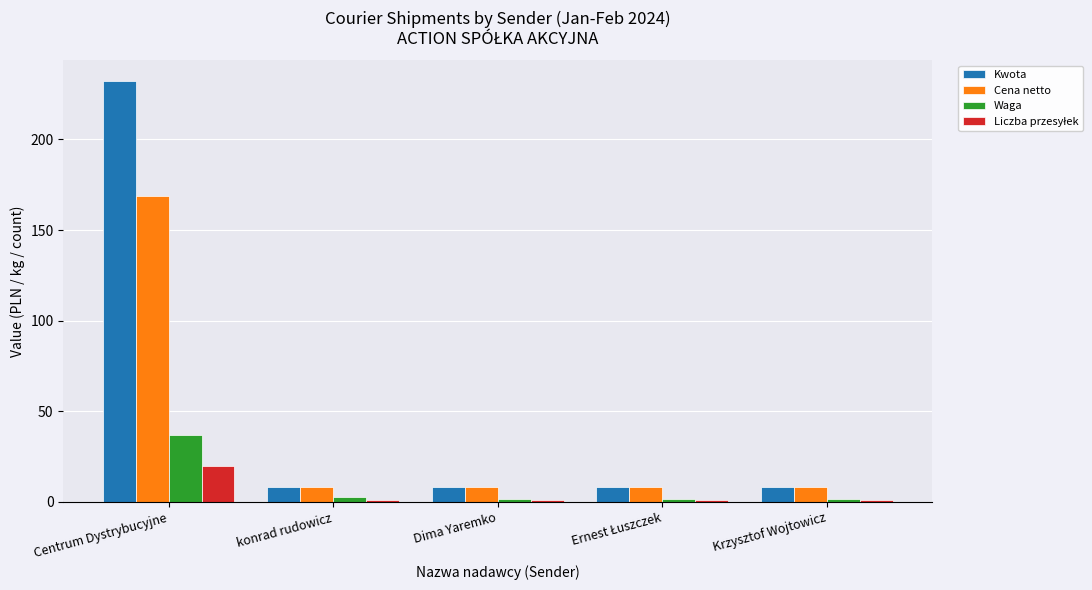

What is the total value across all series at Dima Yaremko?

19.7